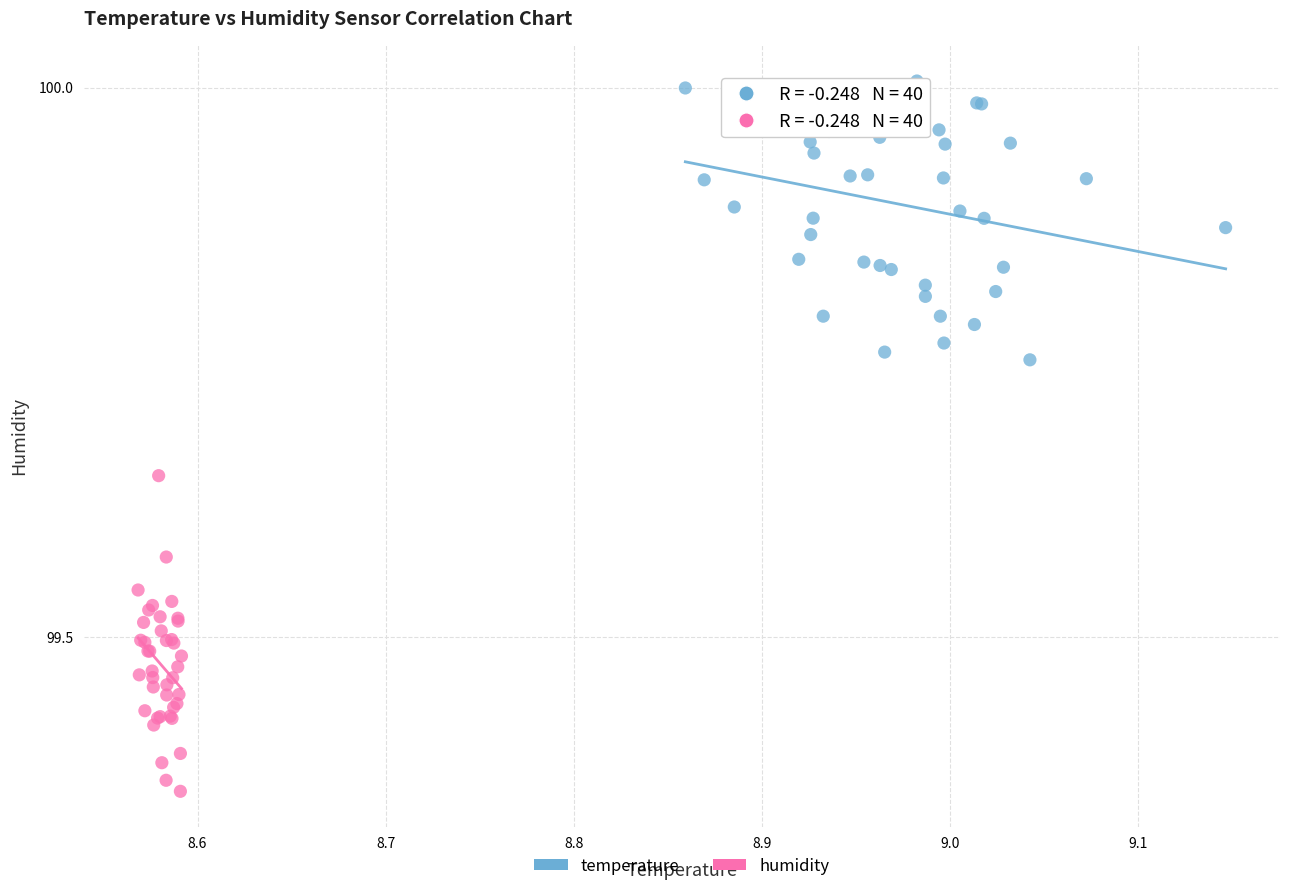

What are all the series names shown in the legend?

temperature, humidity